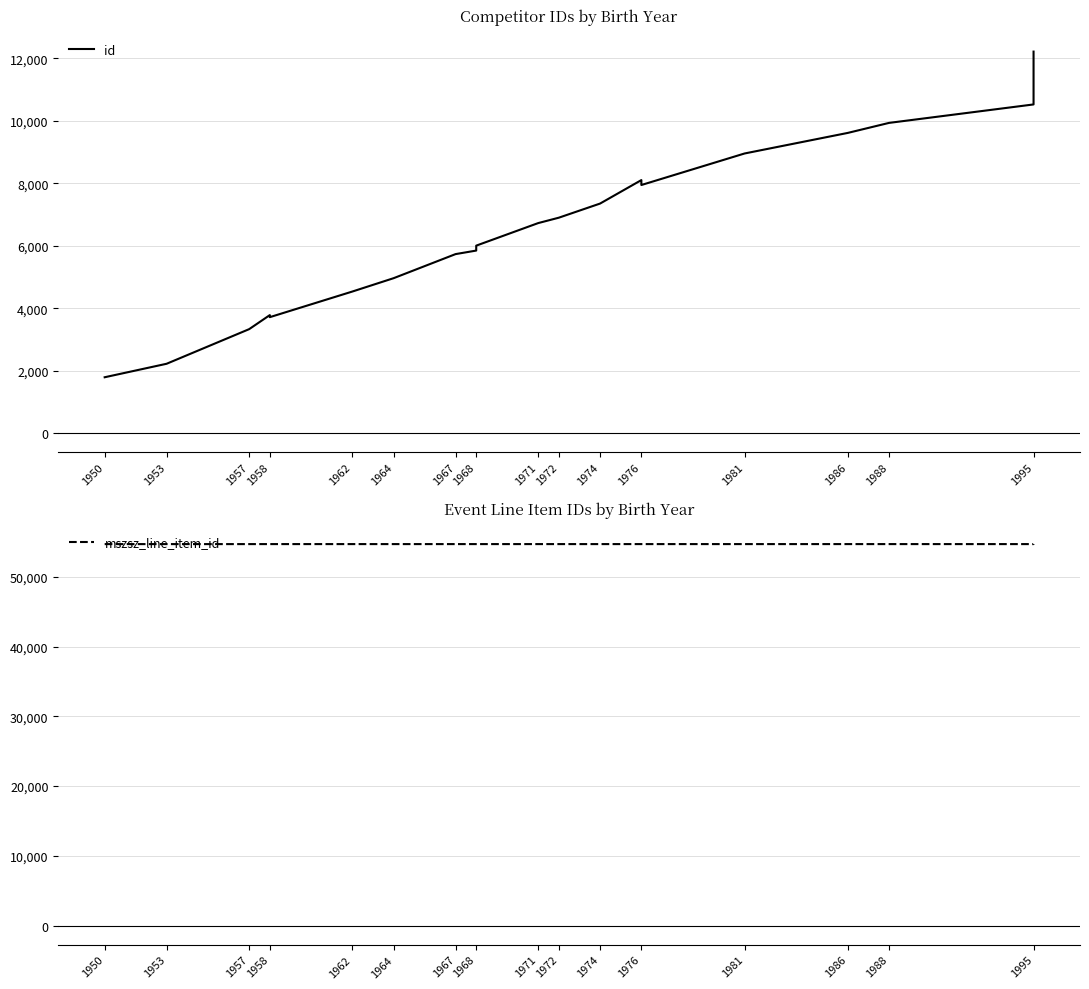

What is the value of the id point at the 13th from the left?

7351